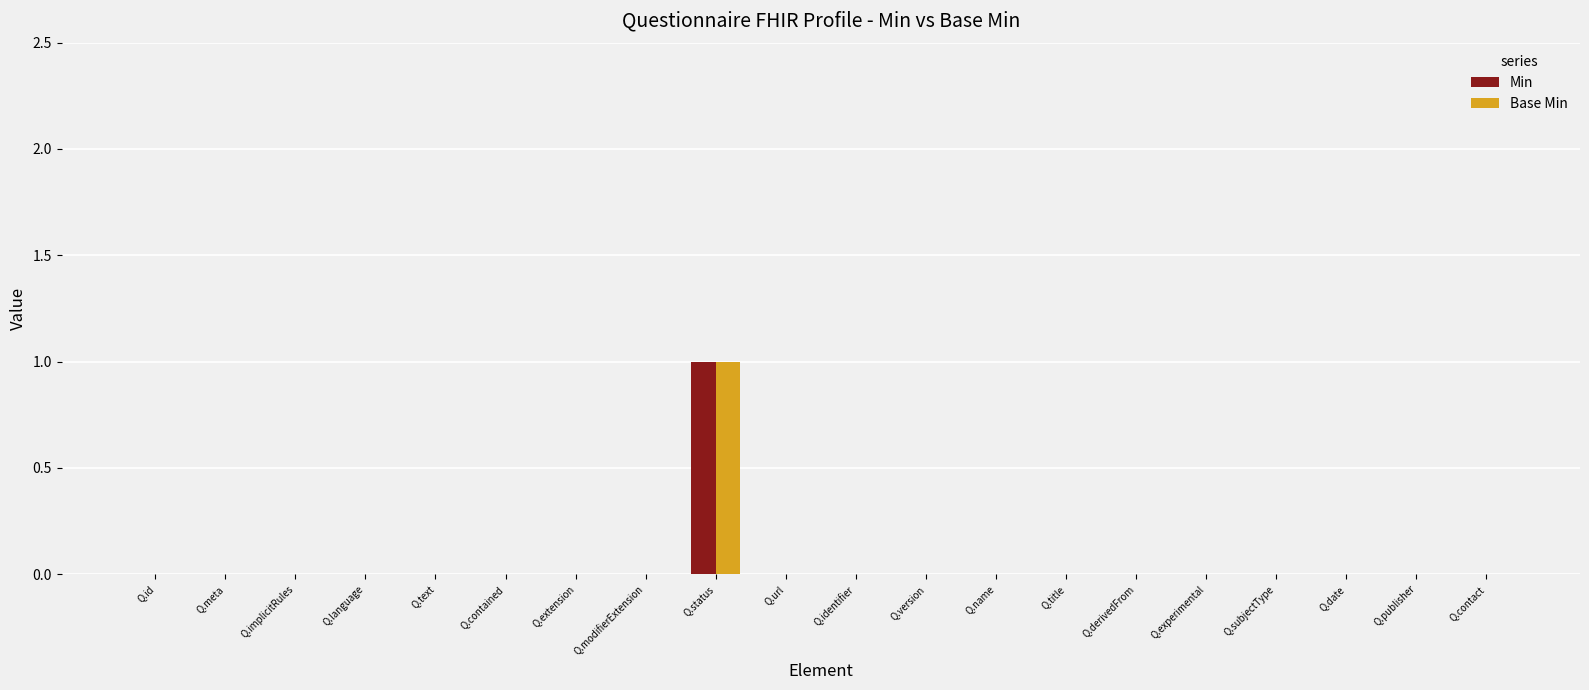

At which category does the chart reach its peak across all series?

Q.status